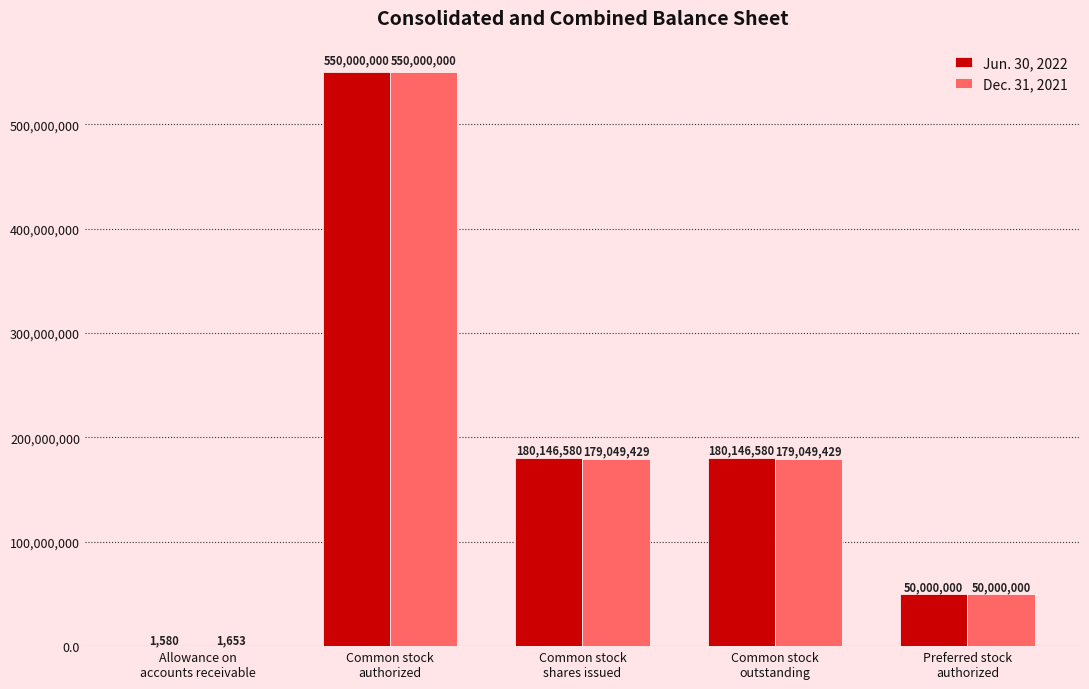

Which series has the widest spread of values?

Jun. 30, 2022